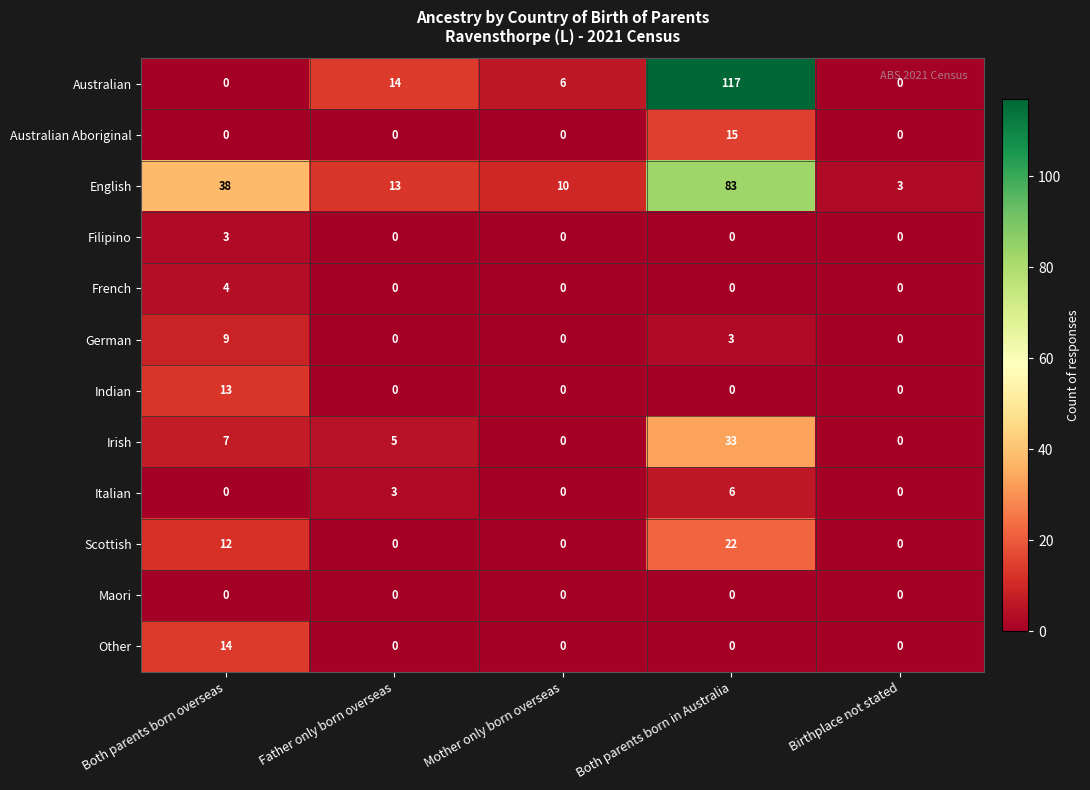

What is the sum of all French values?

4